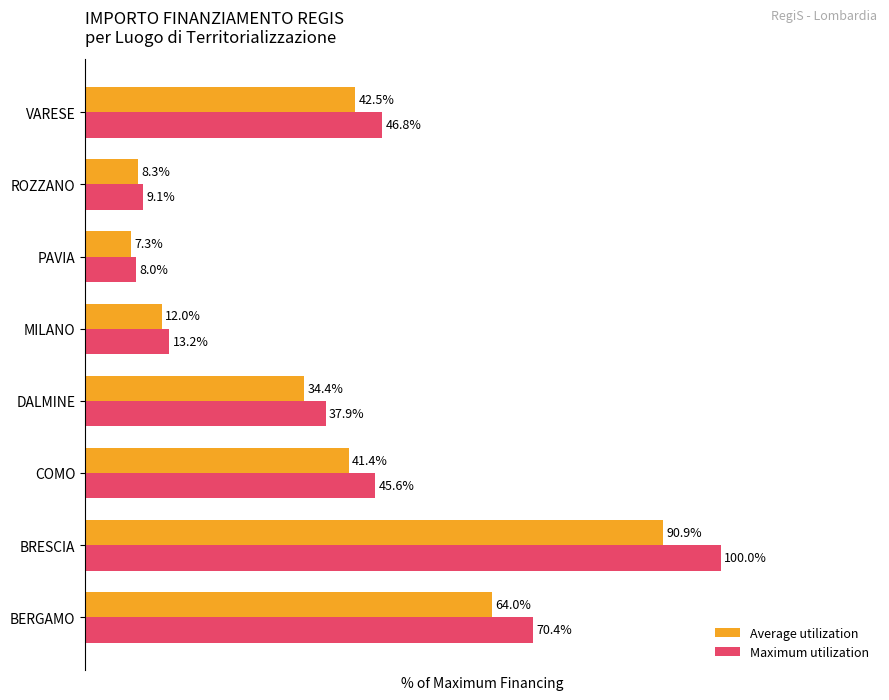

List the series in order of their overall mean, highest first.

Maximum utilization, Average utilization